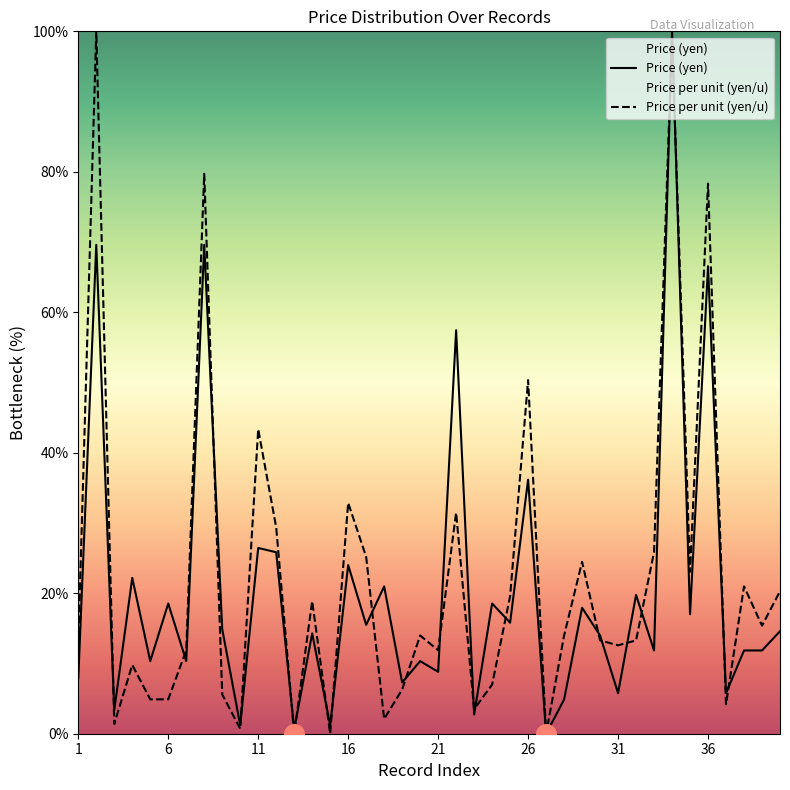

Which series has the largest total across all categories?

Price per unit (yen/u)